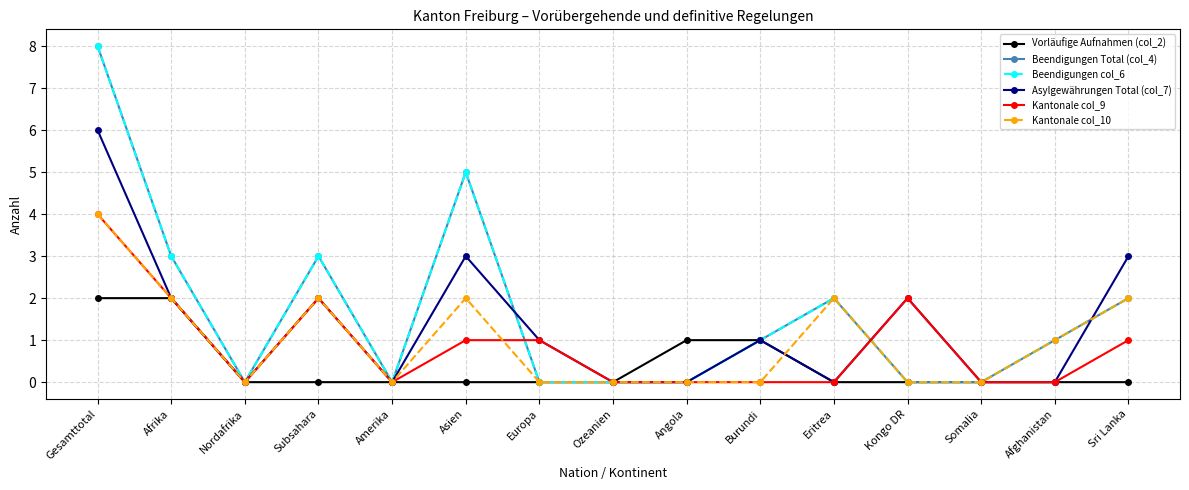

True or false: Asylgewährungen Total (col_7) and Kantonale col_9 intersect in this chart.

False